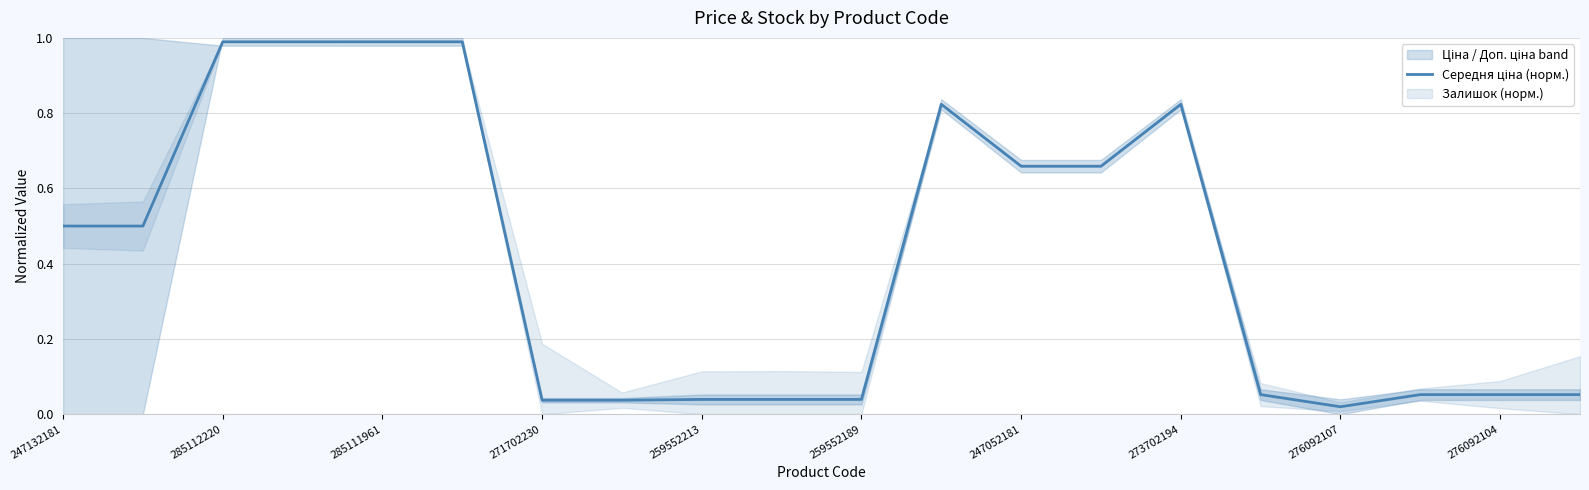

What is the label of the 2nd point from the left?

285112220